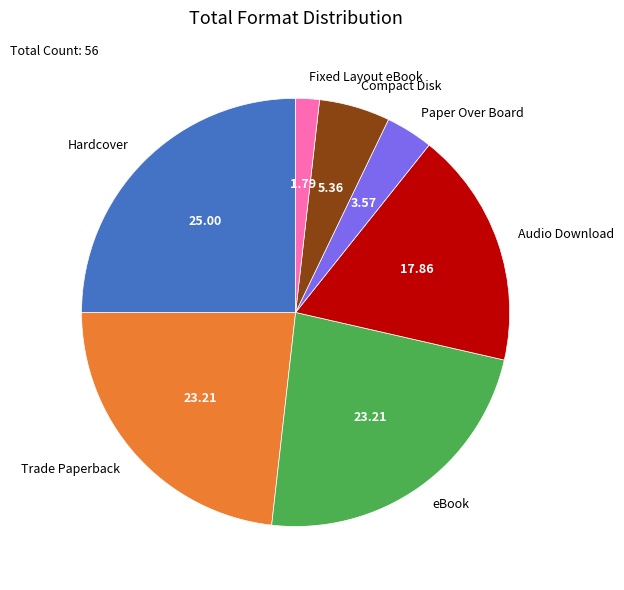

True or false: Audio Download accounts for 18% of the total.

True